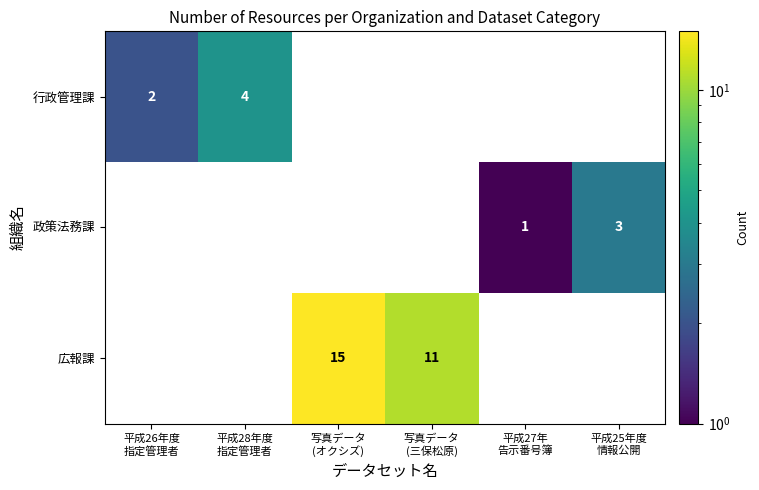

Which has a higher value, 写真データ
(オクシズ) or 平成28年度
指定管理者?

平成28年度
指定管理者